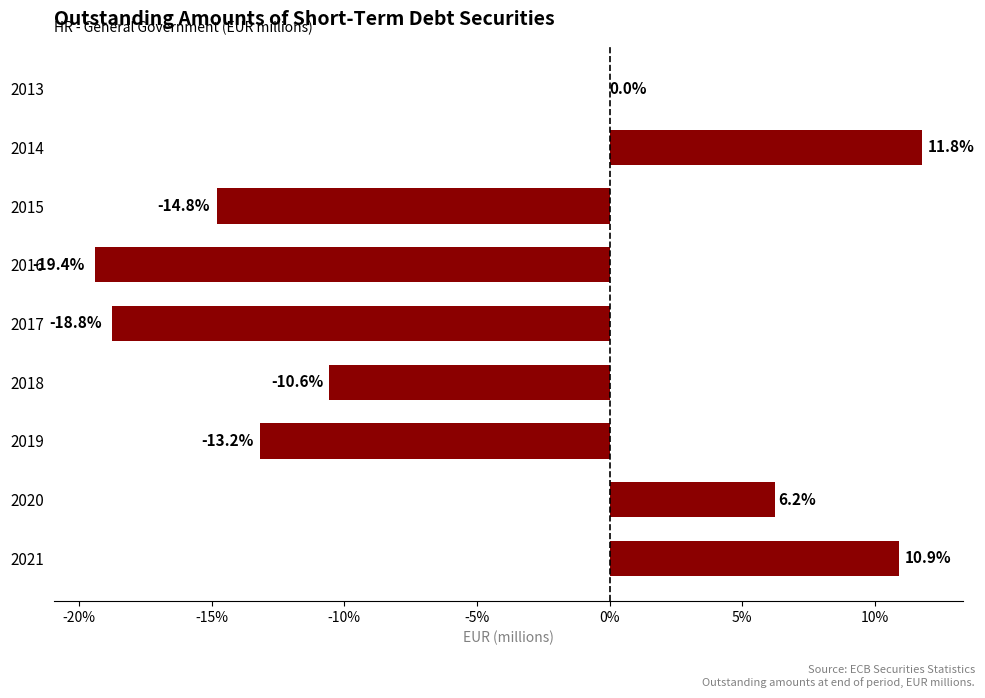

At which label is the value closest to -3?

2013